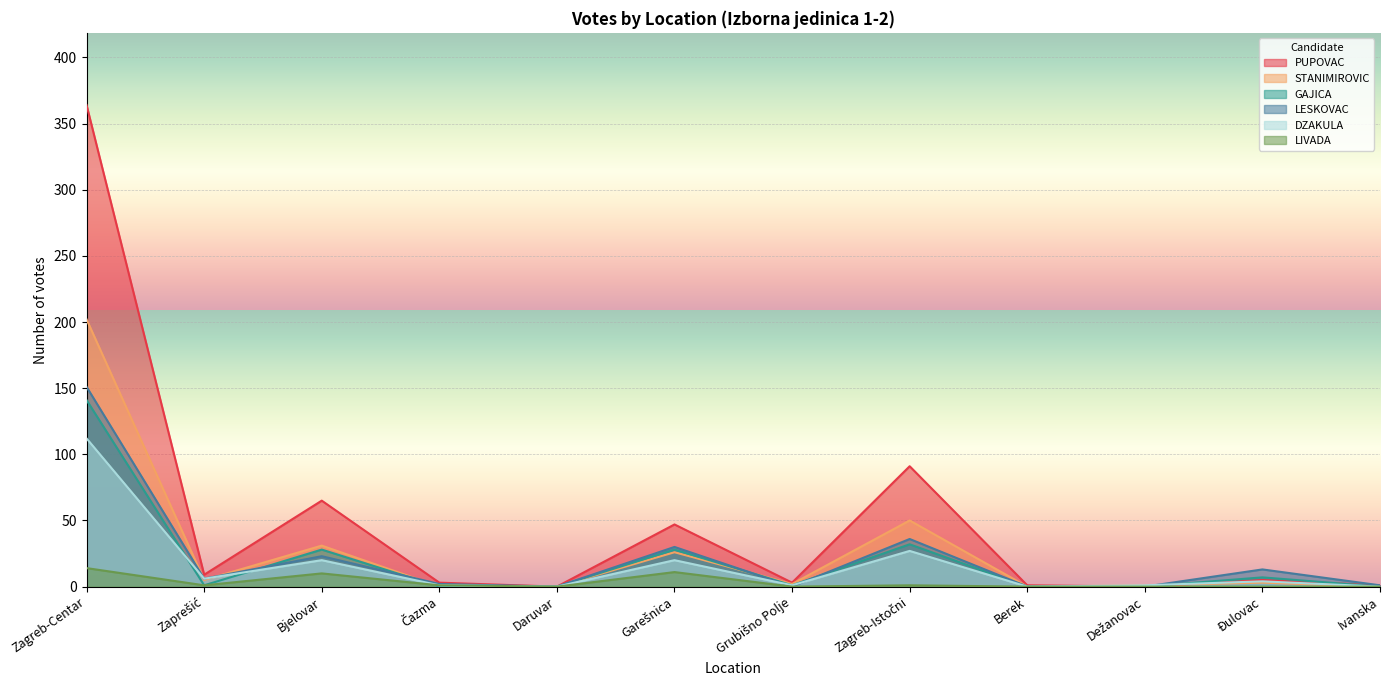

True or false: DZAKULA and PUPOVAC cross at least once.

True